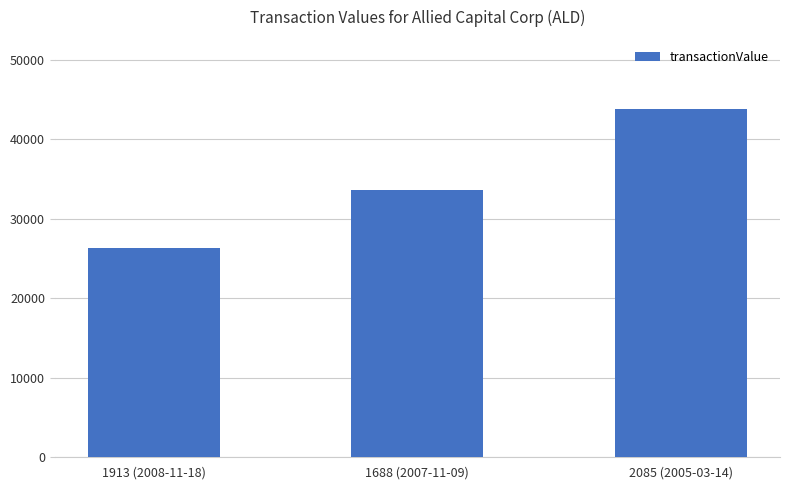

What is the smallest value displayed?

26300